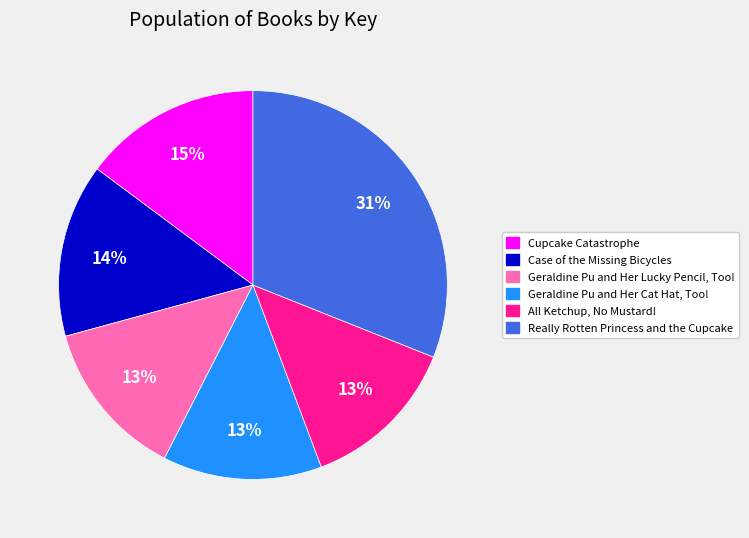

Is it true that Case of the Missing Bicycles is 14% of the pie?

True